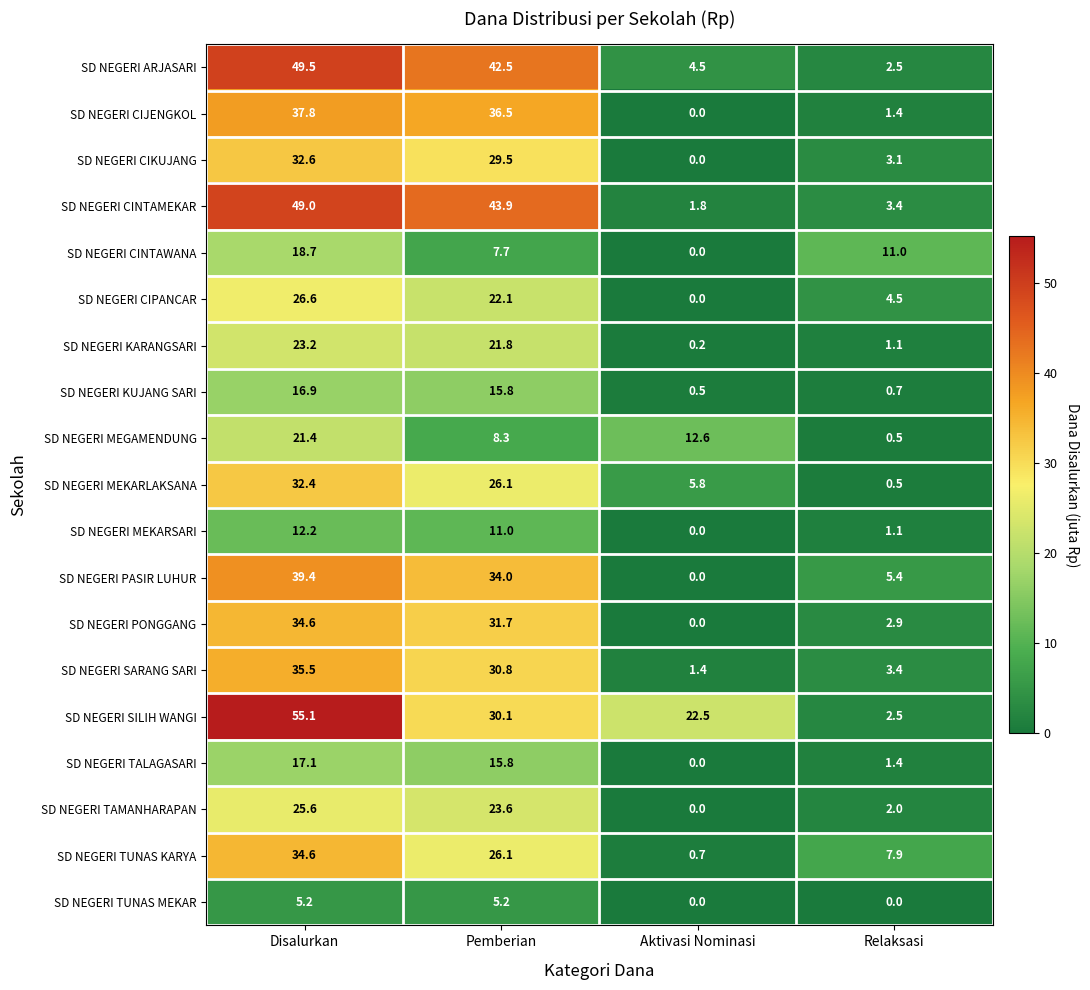

Is it true that SD NEGERI SILIH WANGI equals 53.1 at Pemberian?

False